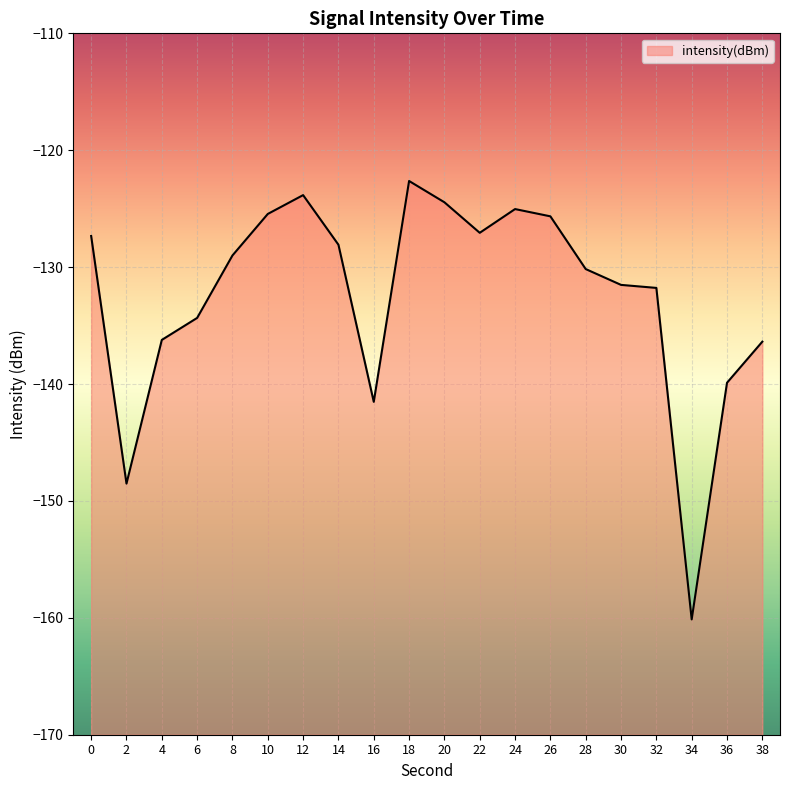

Reading left to right, what are all the values shown in this chart?

-127.3	-148.5	-136.2	-134.3	-129.0	-125.5	-123.8	-128.1	-141.5	-122.6	-124.5	-127.1	-125.0	-125.7	-130.2	-131.5	-131.8	-160.1	-139.9	-136.4